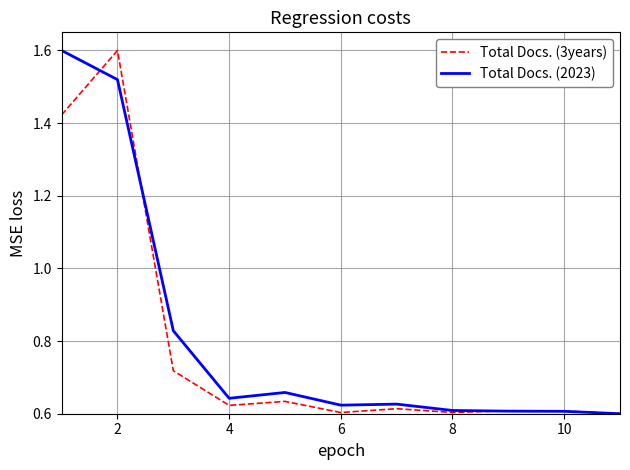

What is the maximum value shown in the chart?

1.6